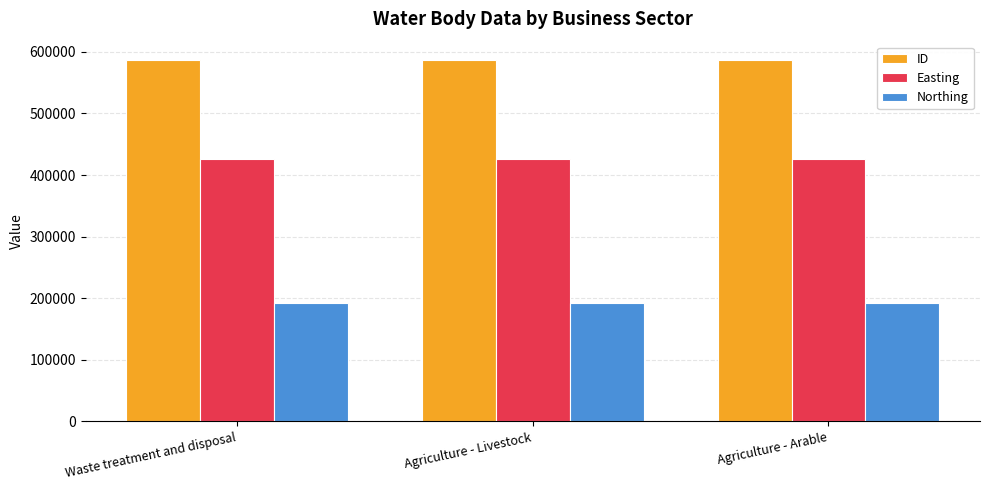

Is the value of Easting at Agriculture - Livestock greater than the value of ID at Waste treatment and disposal?

No